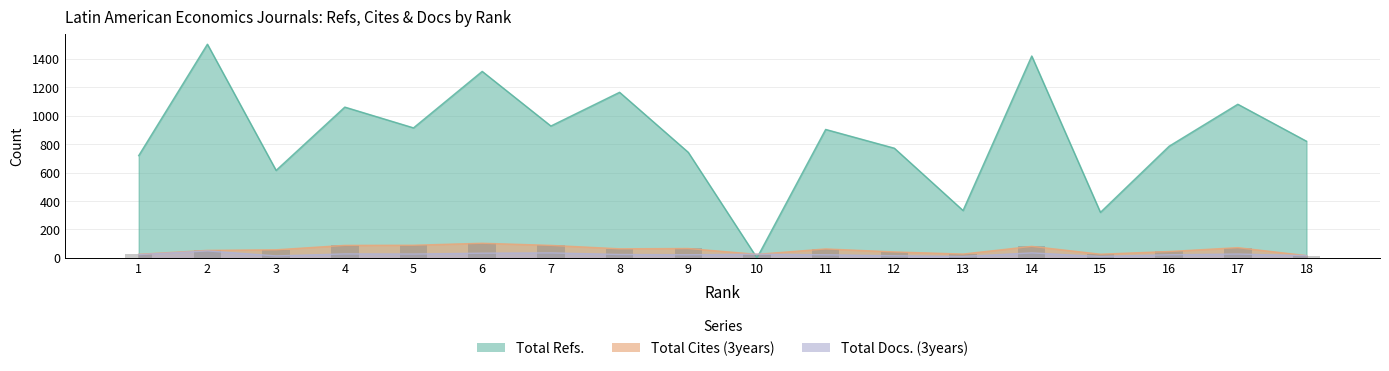

The Total Cites (3years) series shows 24 at 18. True or false?

False